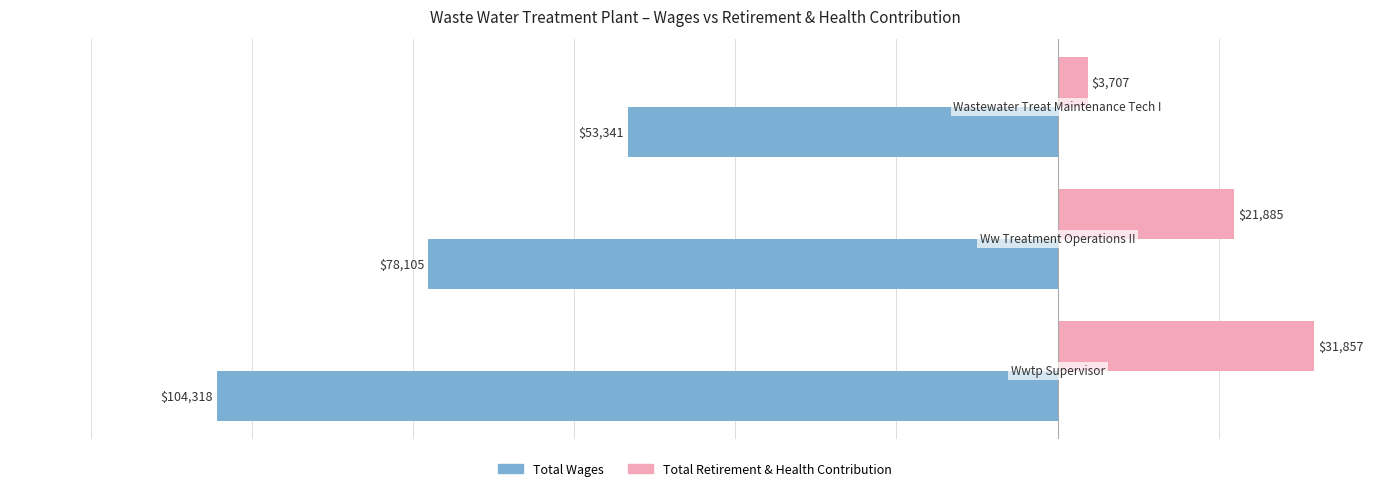

How many Total Retirement & Health Contribution values are between 3707 and 31857?

3